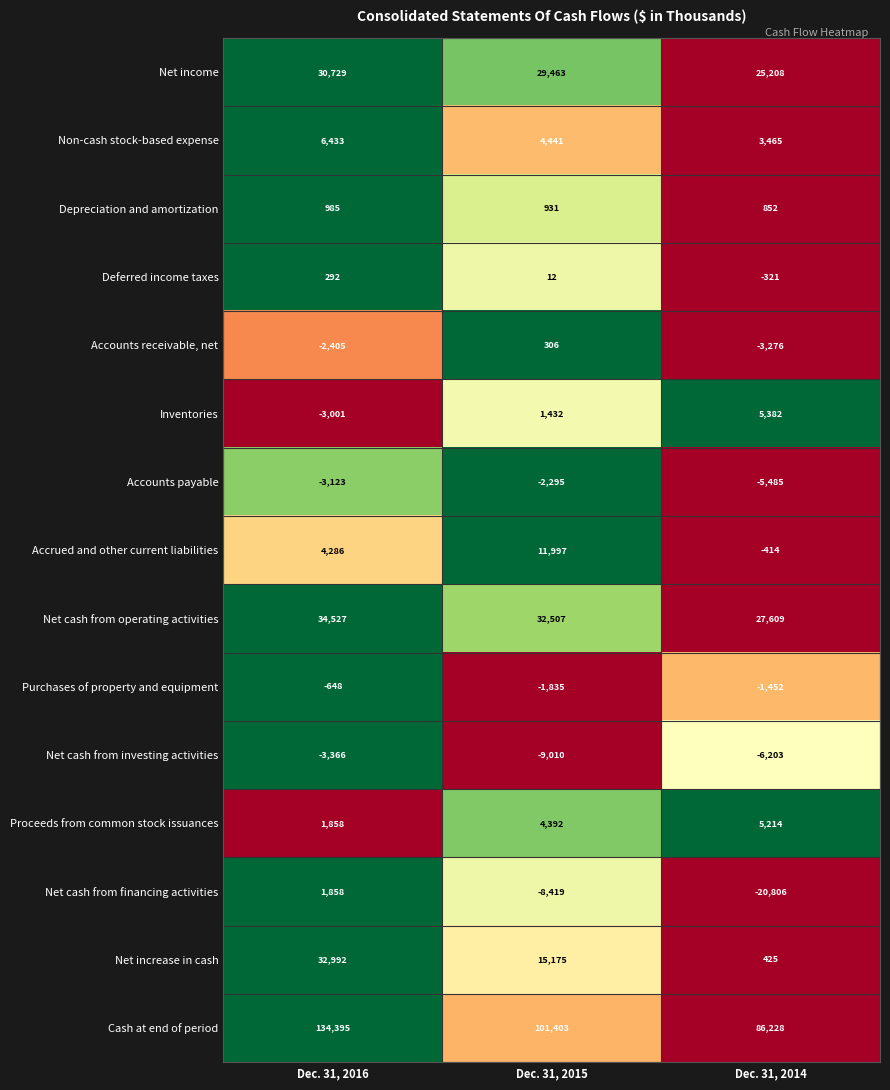

The Net cash from investing activities series shows -9010 at Dec. 31, 2015. True or false?

True